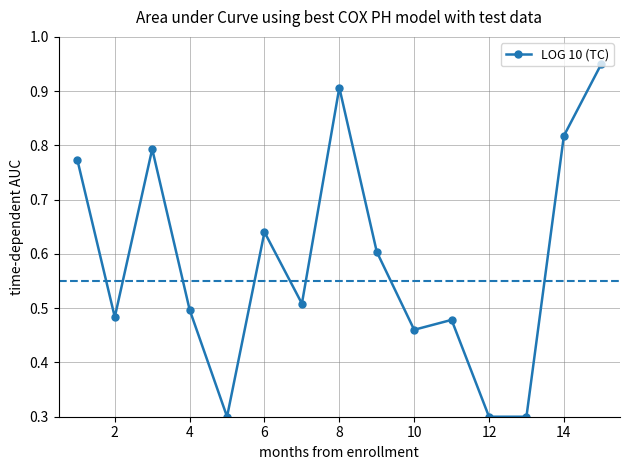

True or false: there are more than 1 points higher than both neighbors.

True